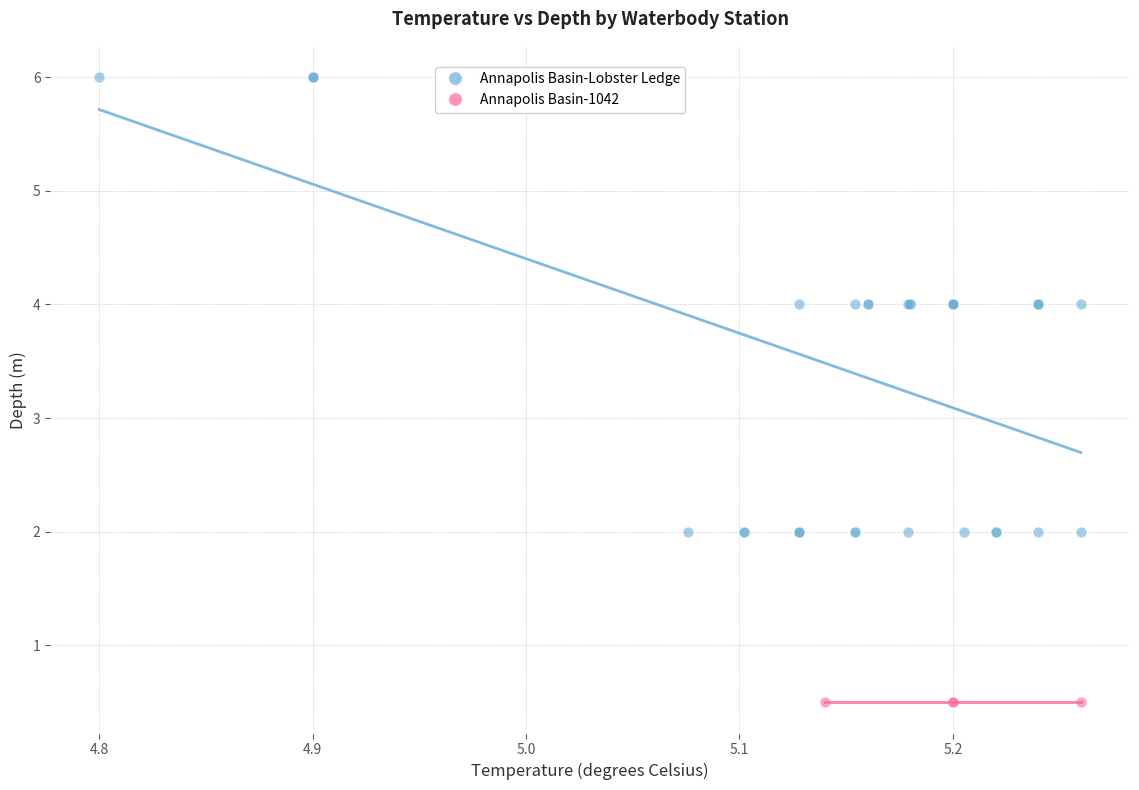

Which series reaches the minimum Y coordinate?

Annapolis Basin-1042